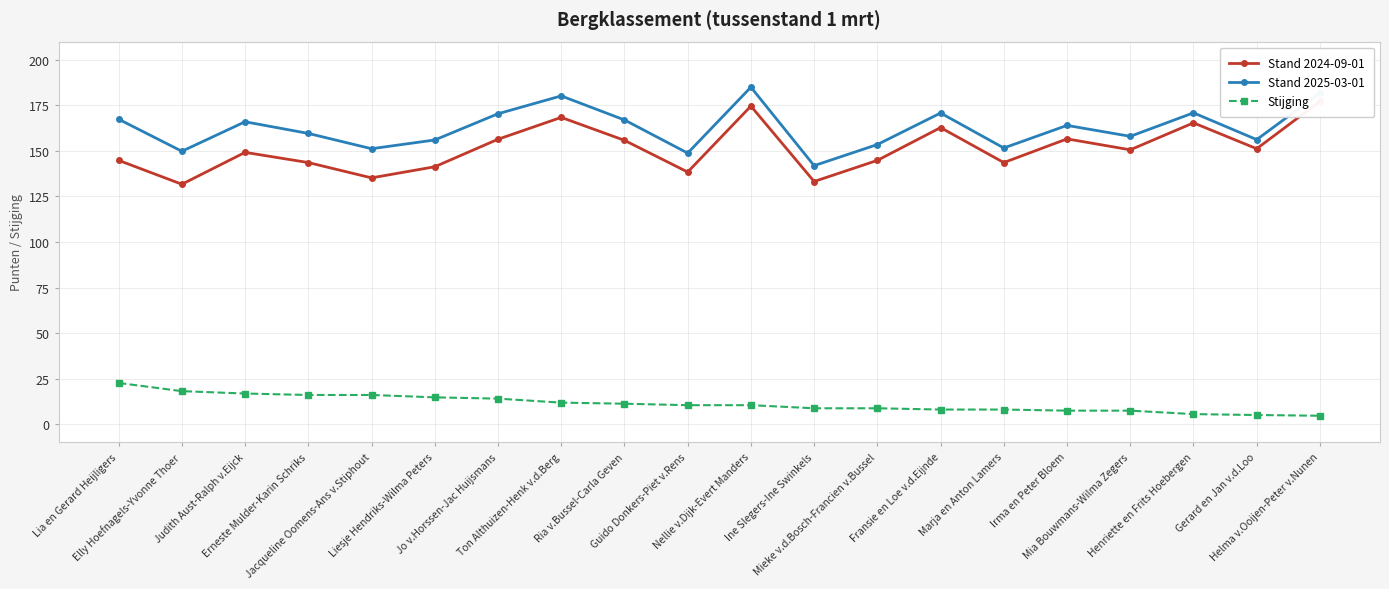

What is the total value across all series at Nellie v.Dijk-Evert Manders?

370.0